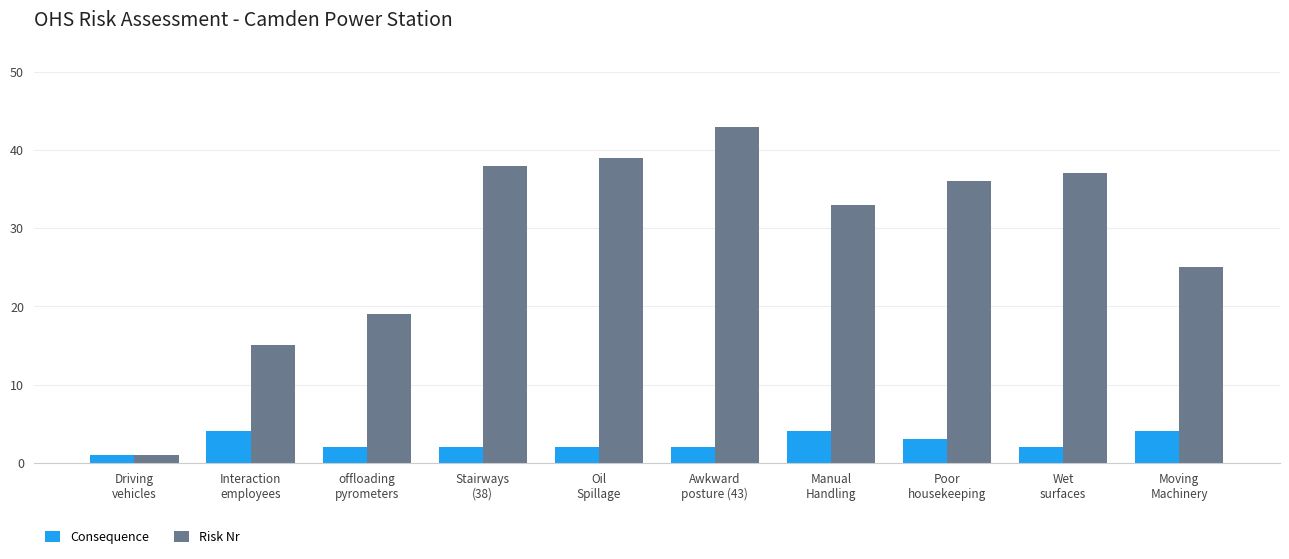

What is the difference between the maximum and second lowest values in the Risk Nr series?

28